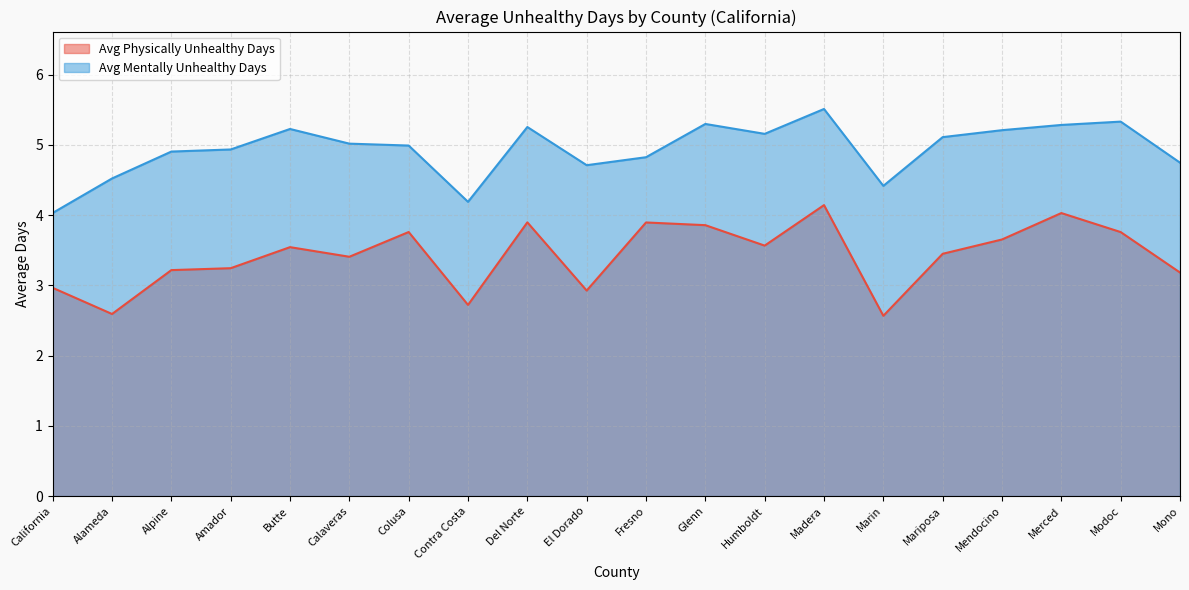

Reading left to right, transcribe all the data shown in this chart.

Avg Physically Unhealthy Days: California=3.0	Alameda=2.6	Alpine=3.2	Amador=3.2	Butte=3.5	Calaveras=3.4	Colusa=3.8	Contra Costa=2.7	Del Norte=3.9	El Dorado=2.9	Fresno=3.9	Glenn=3.9	Humboldt=3.6	Madera=4.1	Marin=2.6	Mariposa=3.4	Mendocino=3.7	Merced=4.0	Modoc=3.8	Mono=3.2
Avg Mentally Unhealthy Days: California=4.0	Alameda=4.5	Alpine=4.9	Amador=4.9	Butte=5.2	Calaveras=5.0	Colusa=5.0	Contra Costa=4.2	Del Norte=5.3	El Dorado=4.7	Fresno=4.8	Glenn=5.3	Humboldt=5.2	Madera=5.5	Marin=4.4	Mariposa=5.1	Mendocino=5.2	Merced=5.3	Modoc=5.3	Mono=4.7